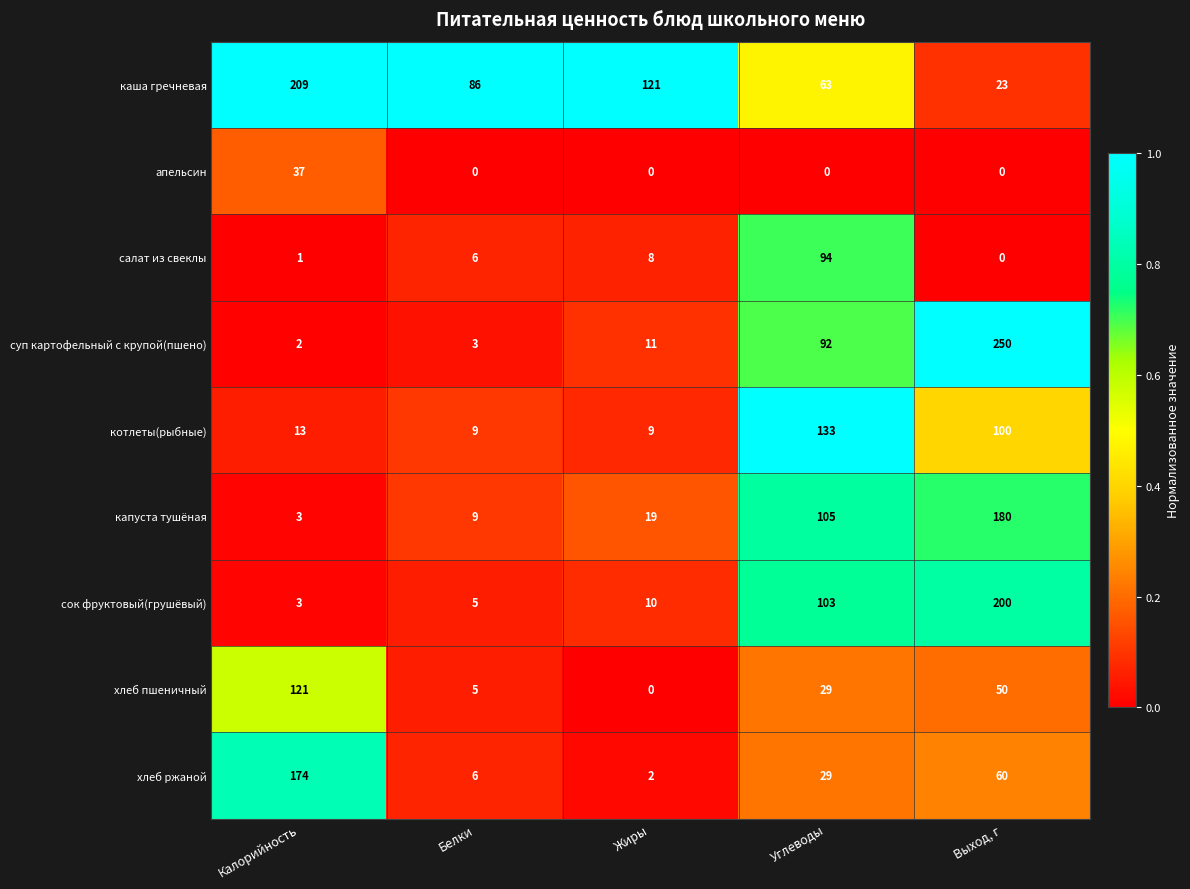

At which label is котлеты(рыбные) closest to 71?

Выход, г